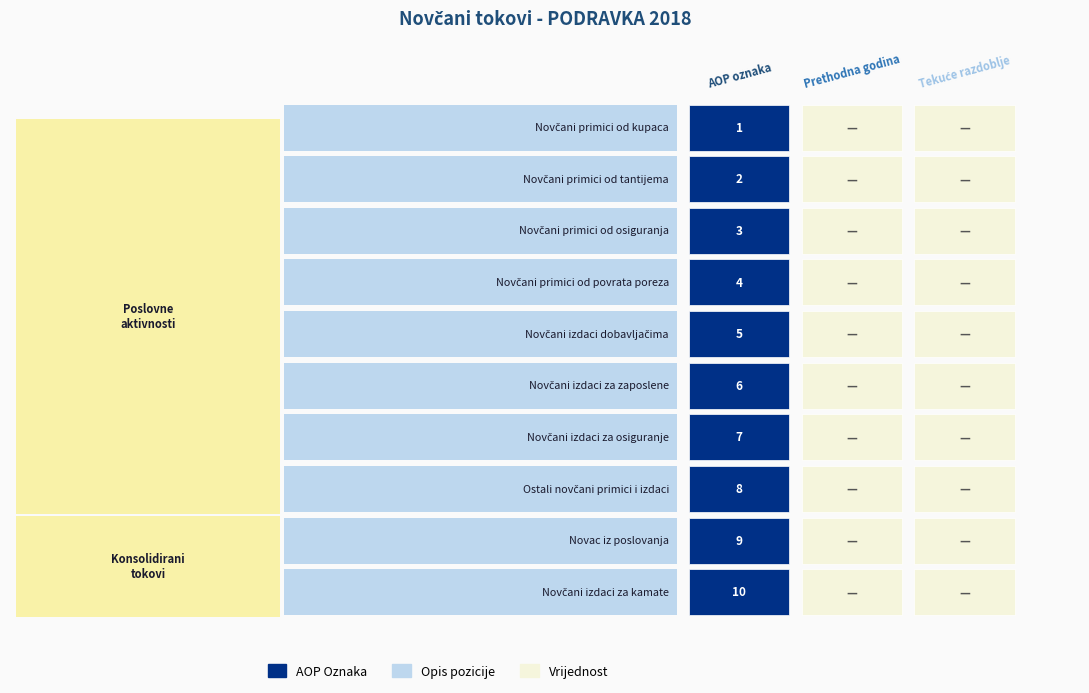

True or false: Novčani izdaci za osiguranje has a value of 0 at 2.

True